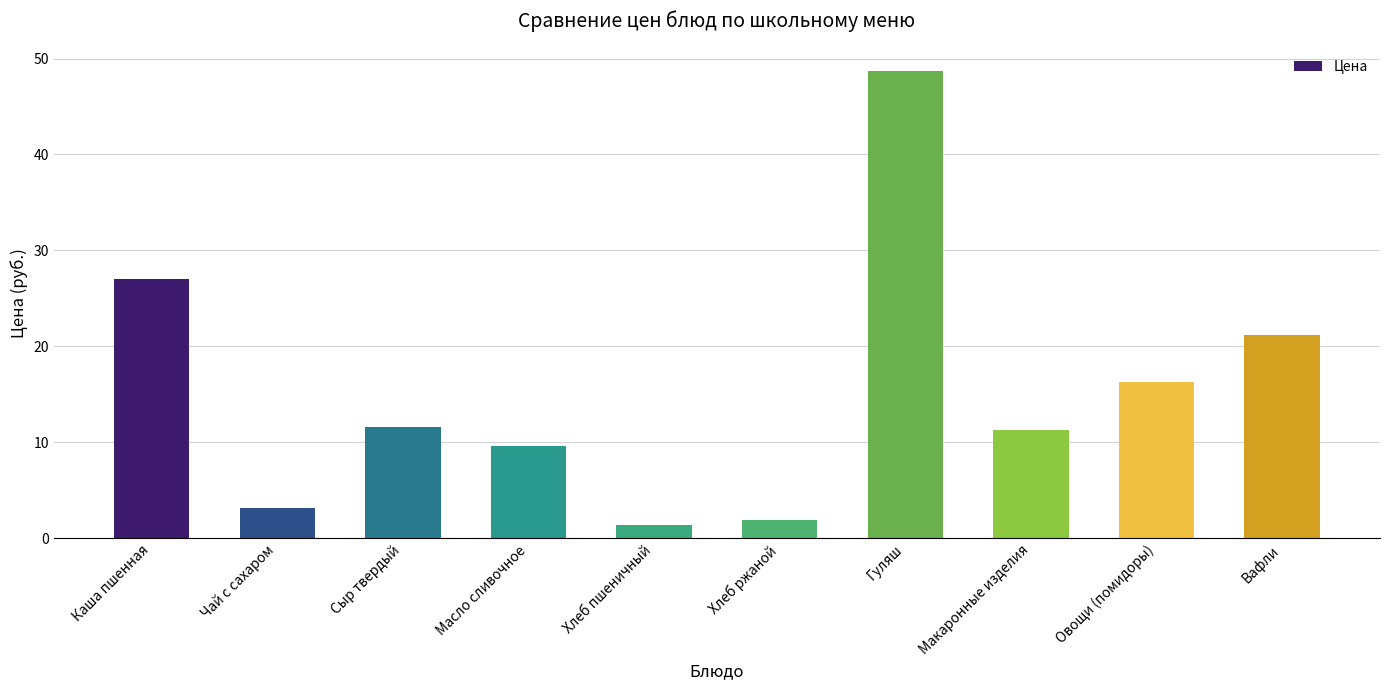

Which category has the lowest value across all series?

Хлеб пшеничный